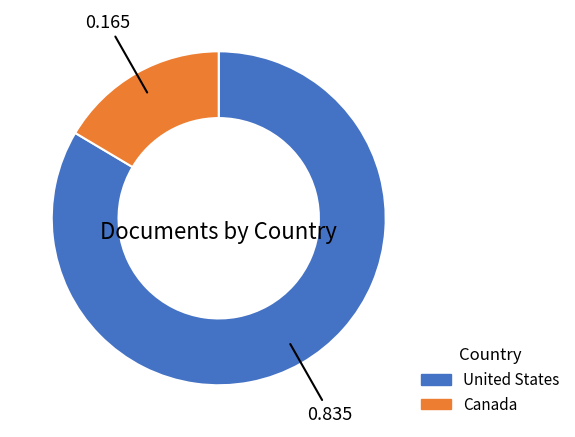

Does United States account for over 50% of the chart?

Yes